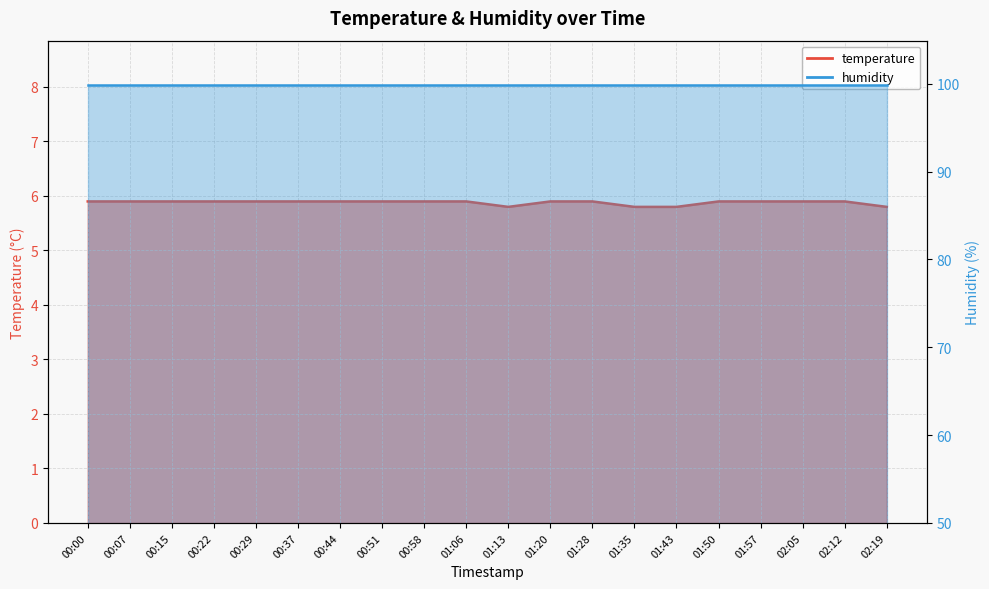

At which category does the data reach its first local valley?

01:13